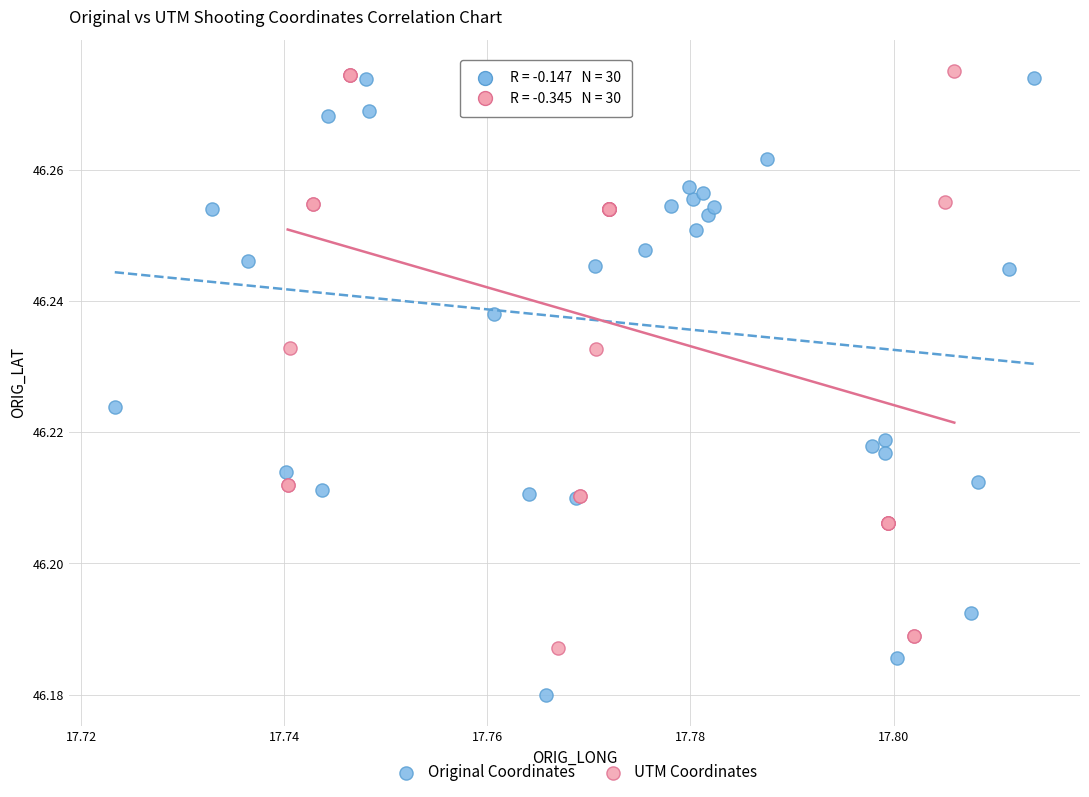

Which series reaches the minimum Y coordinate?

Original Coordinates